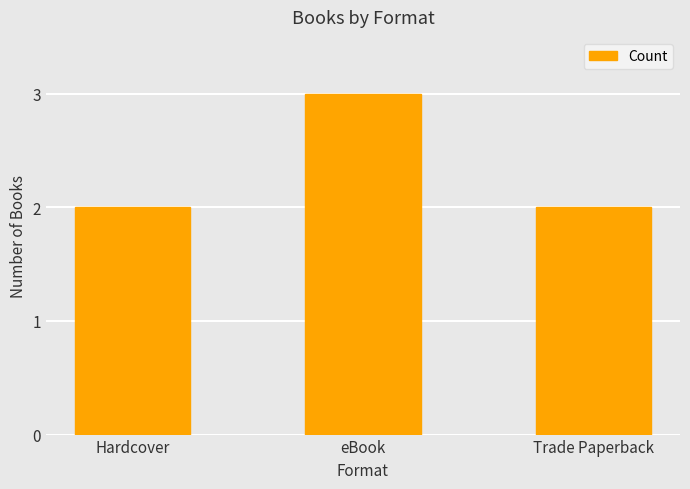

The chart shows a value of 2 at Trade Paperback. True or false?

True